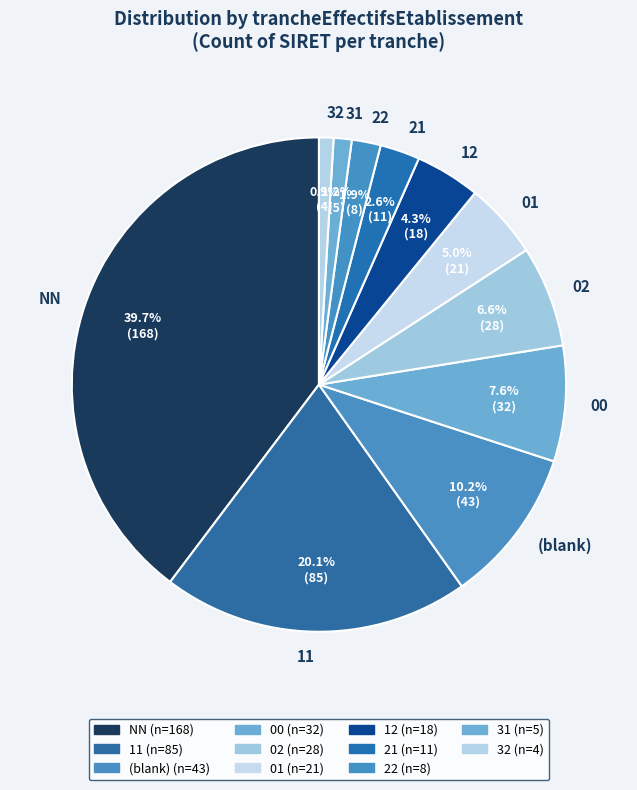

To the nearest percent, what is the difference between the largest and smallest slice percentages?

39%